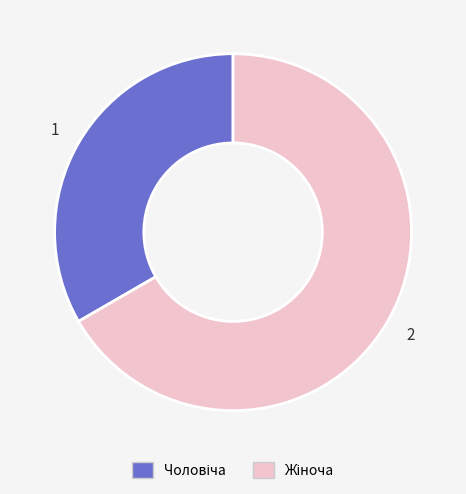

How many segments does this pie chart have?

2